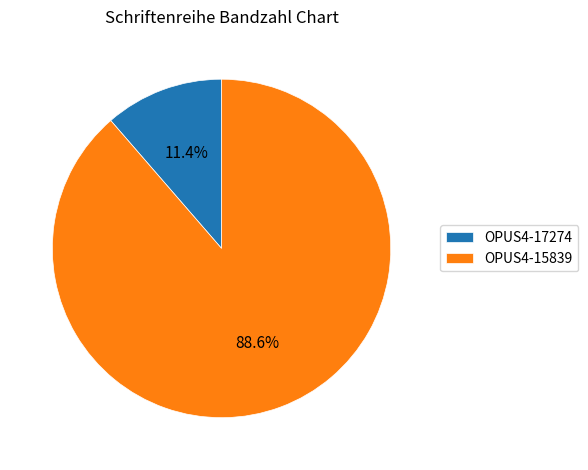

What is the majority slice?

OPUS4-15839